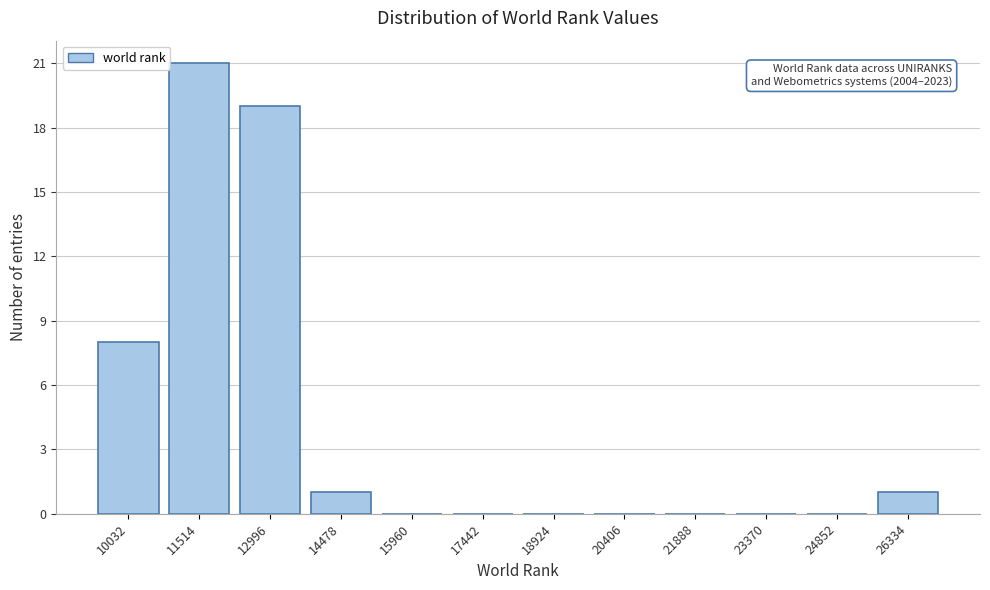

Over which range of the x-axis is the bar tallest?

10800 to 12200